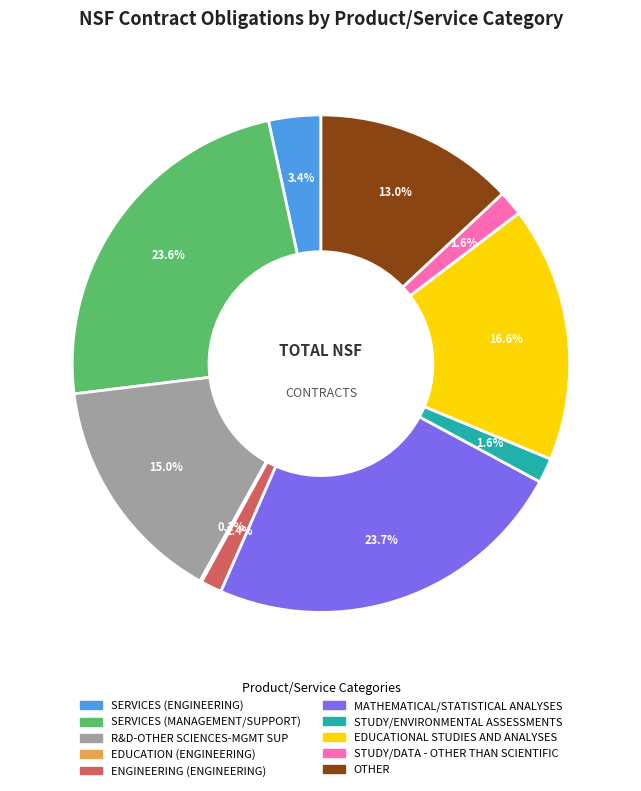

The SERVICES (ENGINEERING) slice represents 3% of the pie. True or false?

True